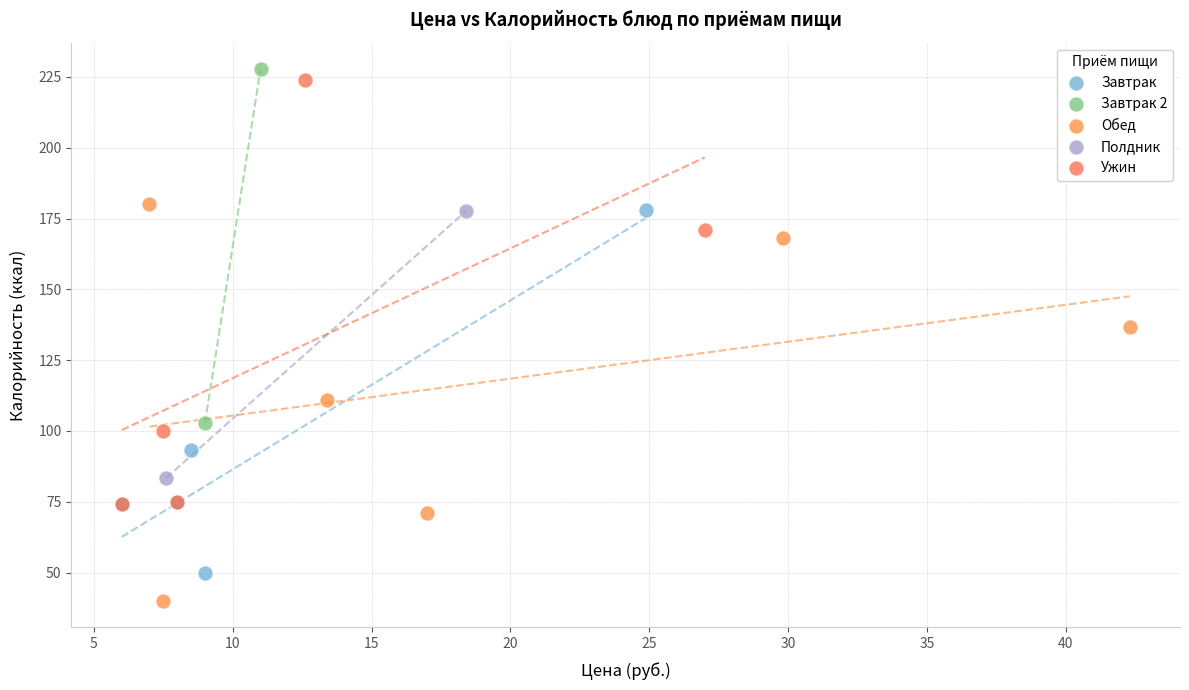

Which series has the largest Y range (max minus min)?

Ужин